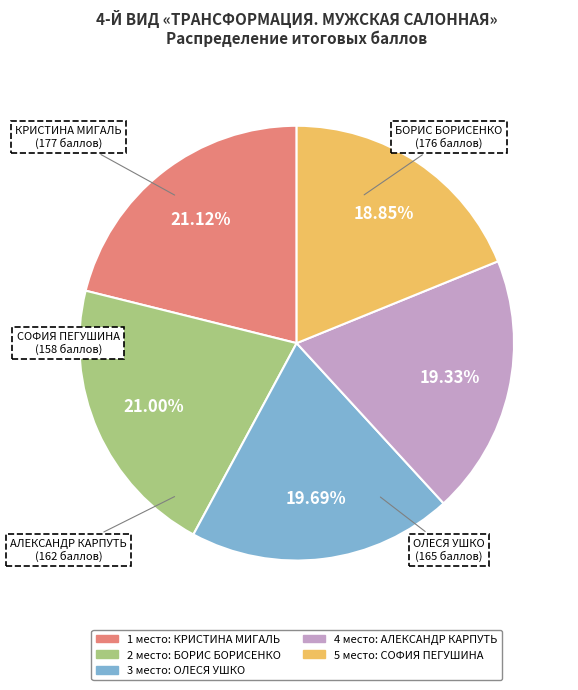

Is there any slice that represents more than half of the pie?

No